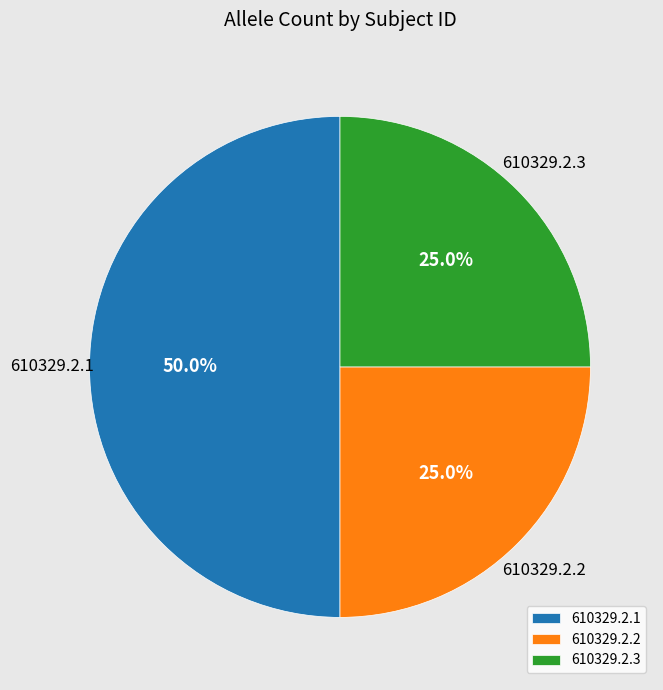

What portion of the pie excludes 610329.2.3?

75.0%